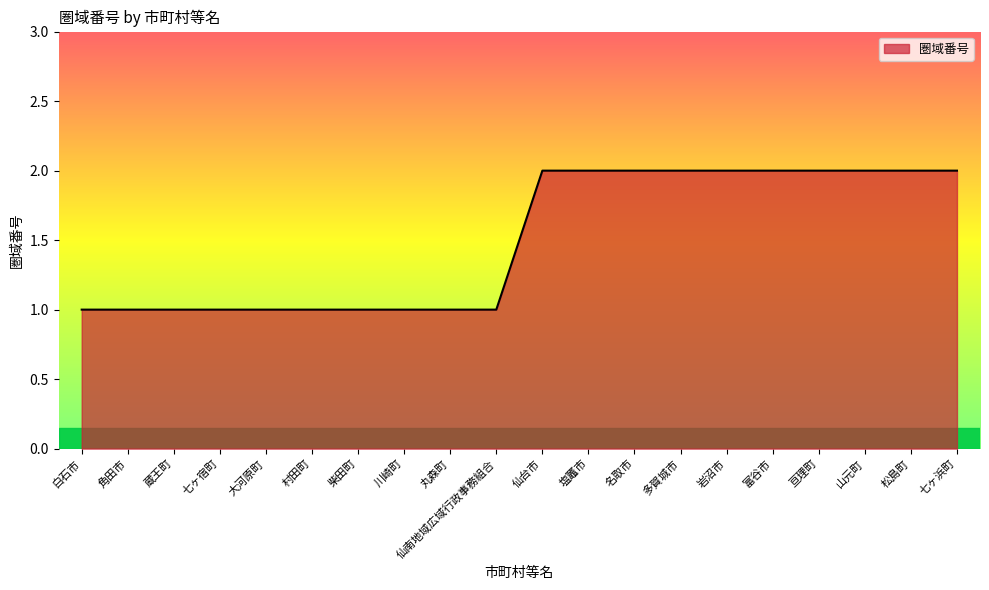

What position from the right is 富谷市?

5